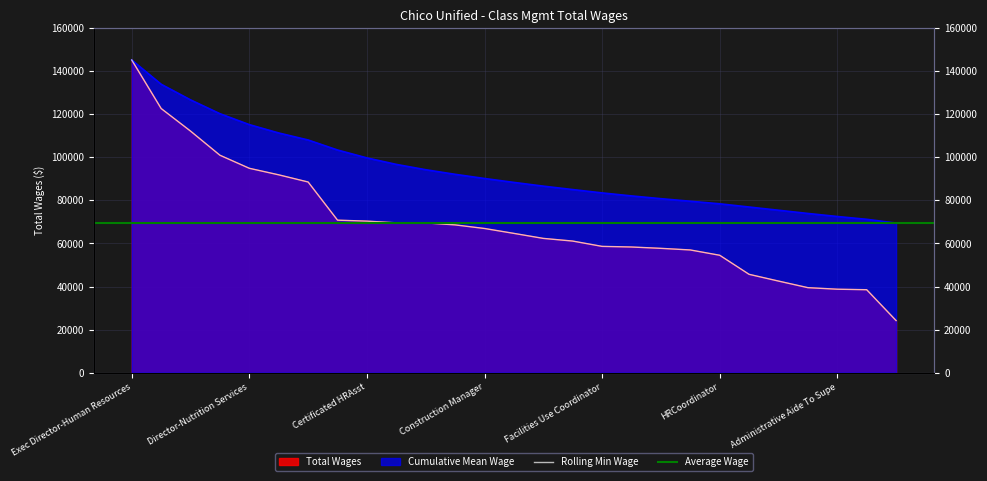

Between Business Manager and Director-Fiscal Services, which is larger?

Business Manager